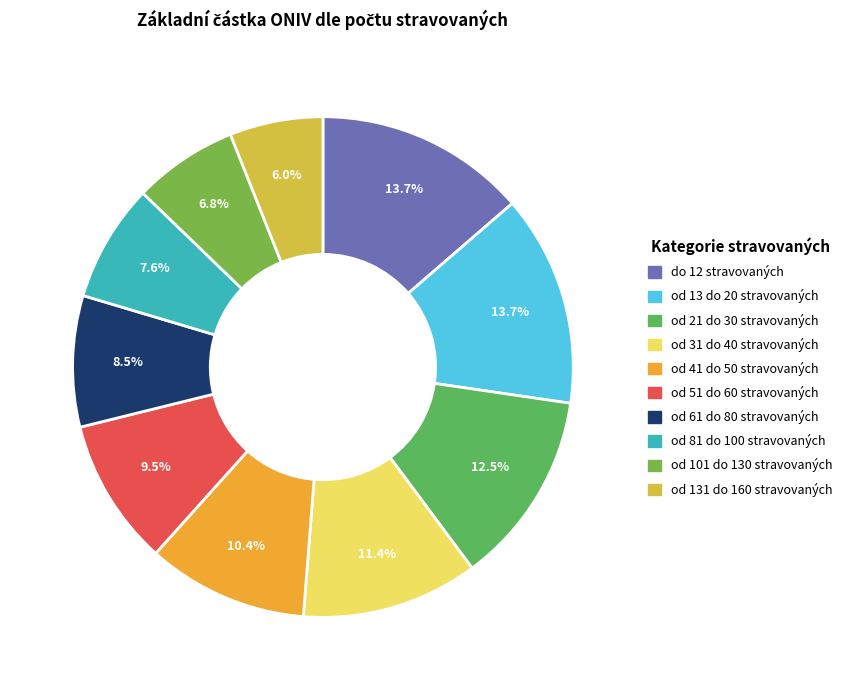

Does od 131 do 160 stravovaných account for over 50% of the chart?

No